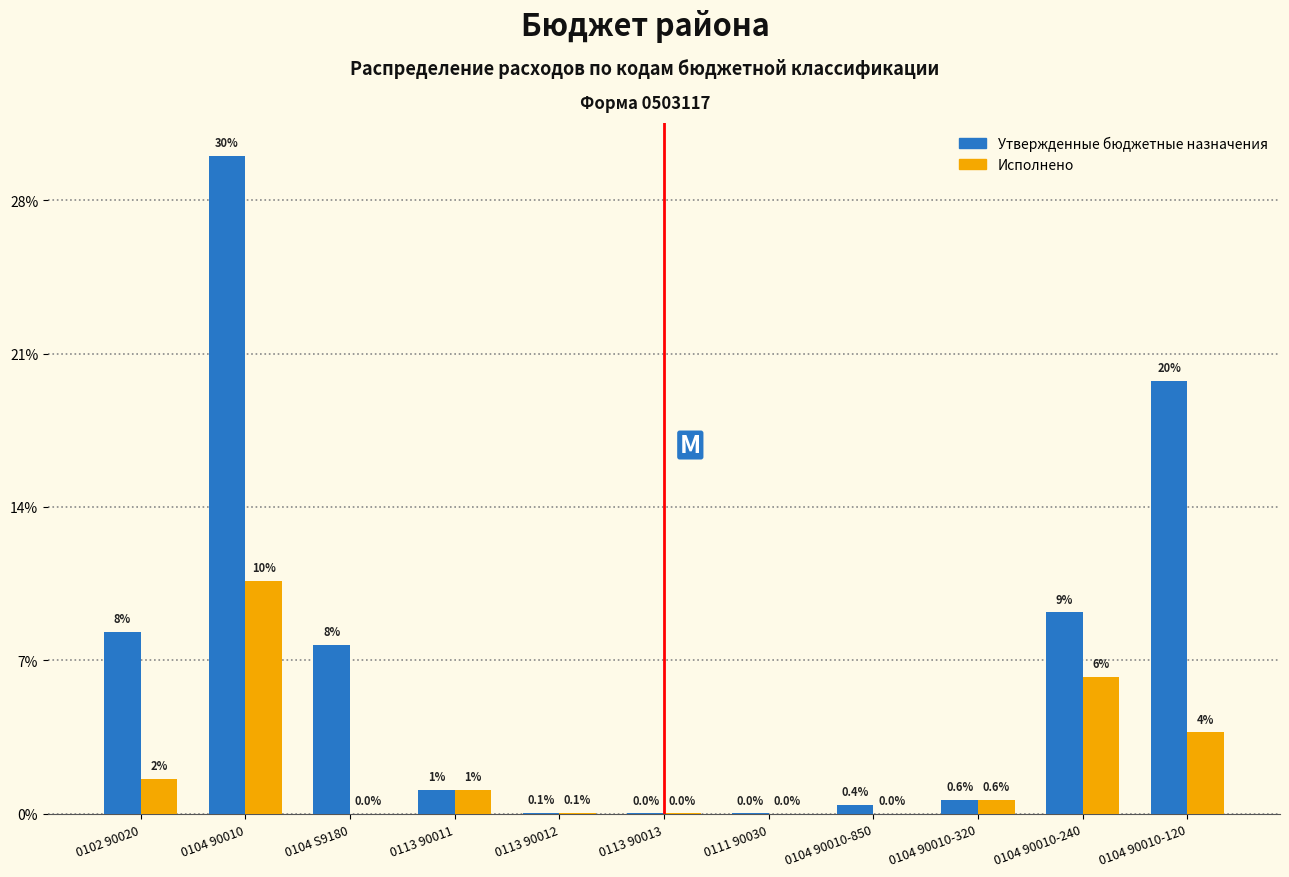

What are all the series names shown in the legend?

Утвержденные бюджетные назначения, Исполнено